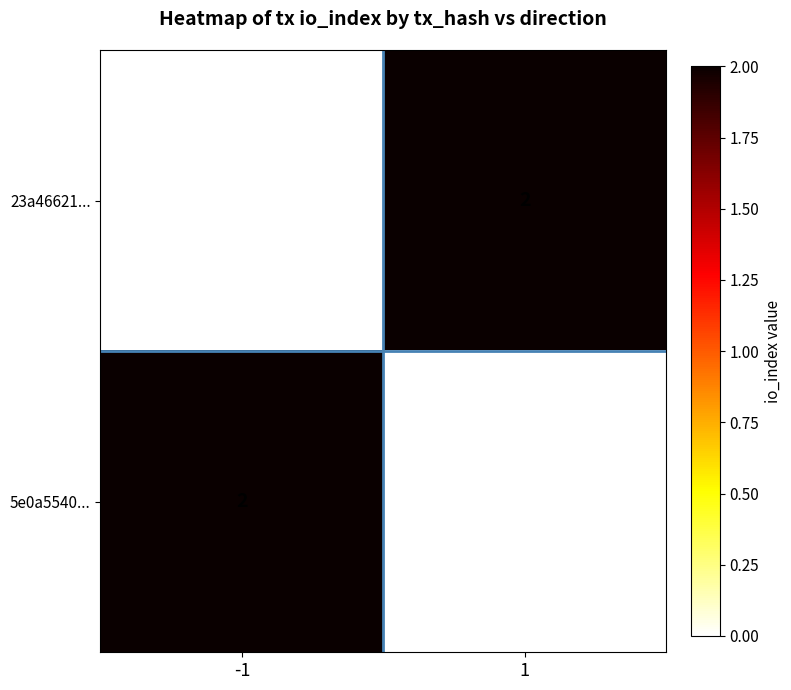

The 23a46621... series shows -1 at -1. True or false?

False